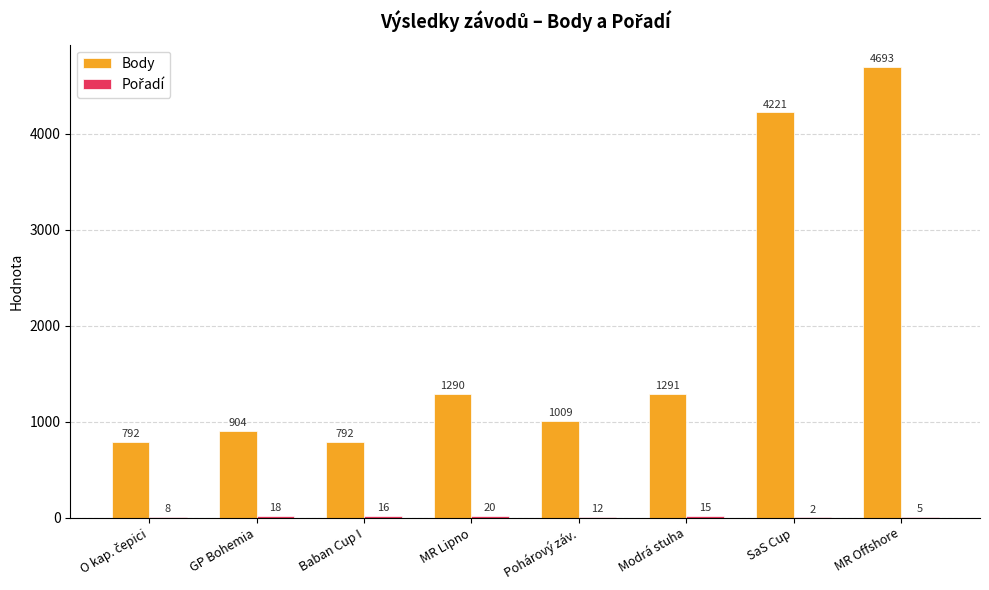

What is the sum of all Body values?

14992